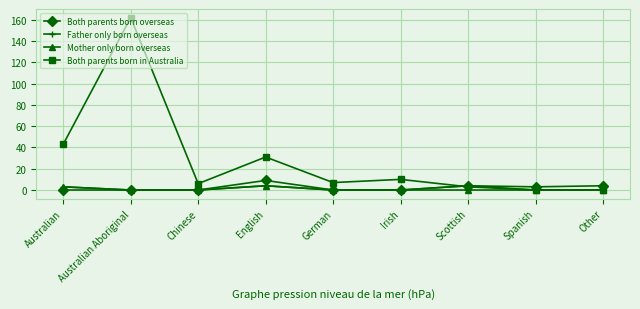

At how many categories does at least one series exceed 50?

1